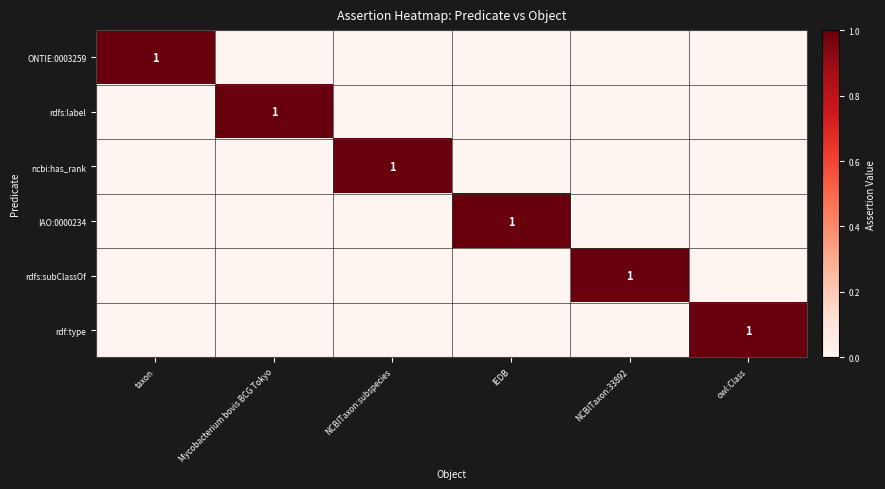

Rank the categories by rdf:type value from lowest to highest.

taxon, Mycobacterium bovis BCG Tokyo, NCBITaxon:subspecies, IEDB, NCBITaxon:33892, owl:Class